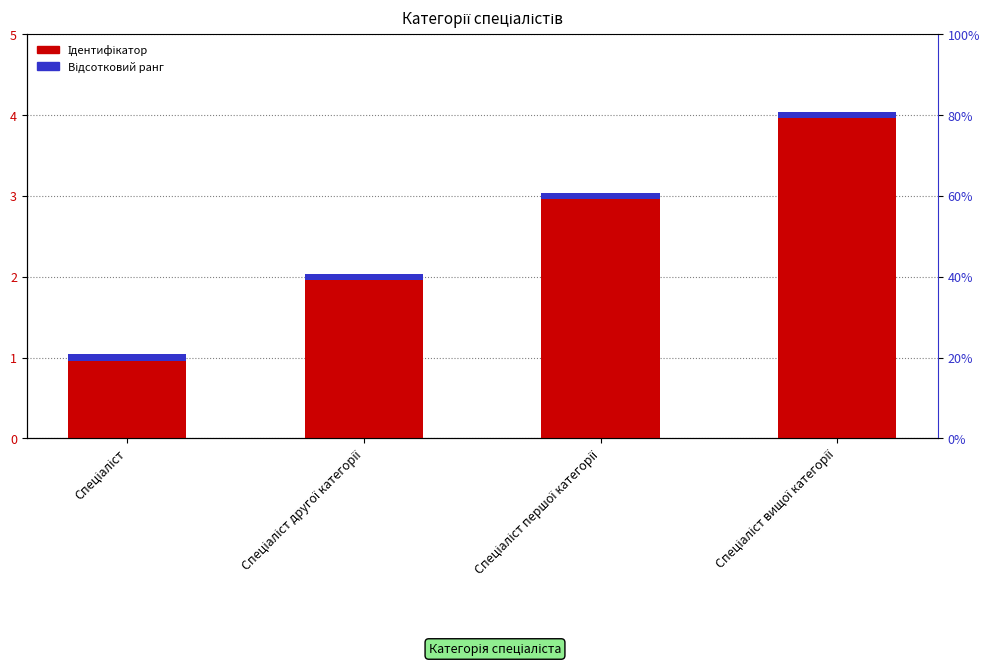

Does the chart contain any negative values?

No